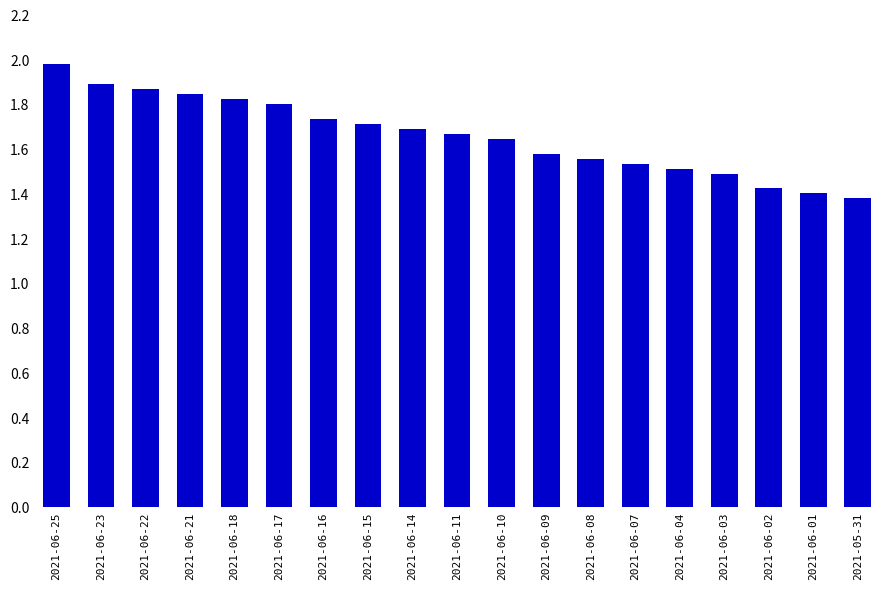

At which category does the chart reach its peak across all series?

2021-06-25